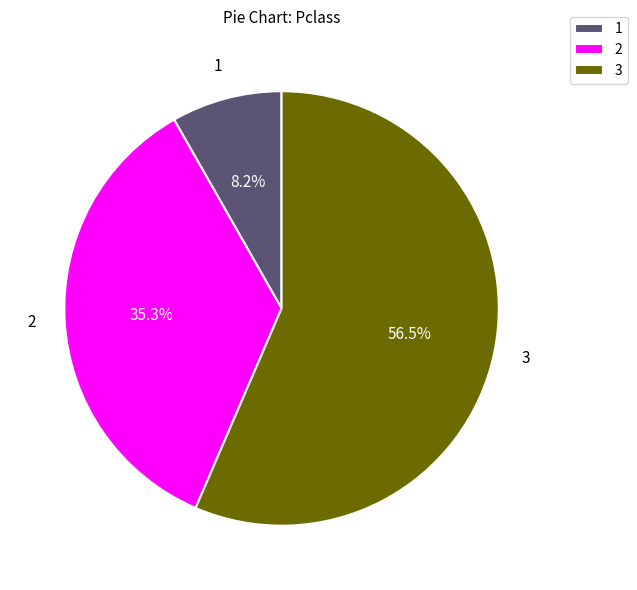

Between 2 and 3, which is larger?

3